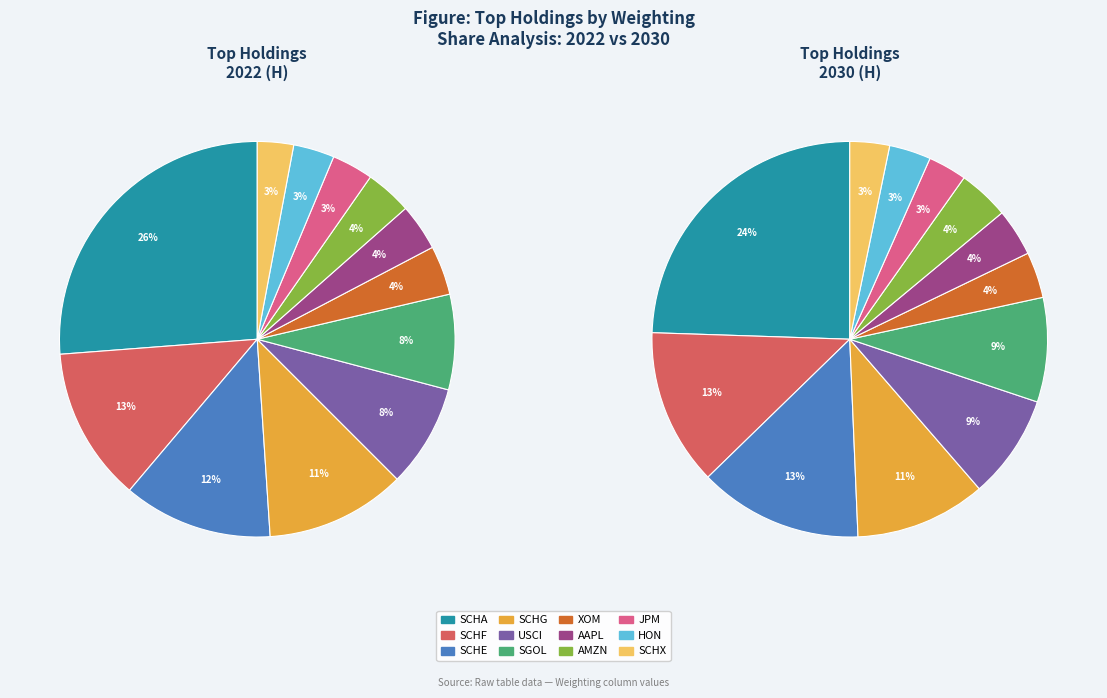

Does SCHA account for over 50% of the chart?

No